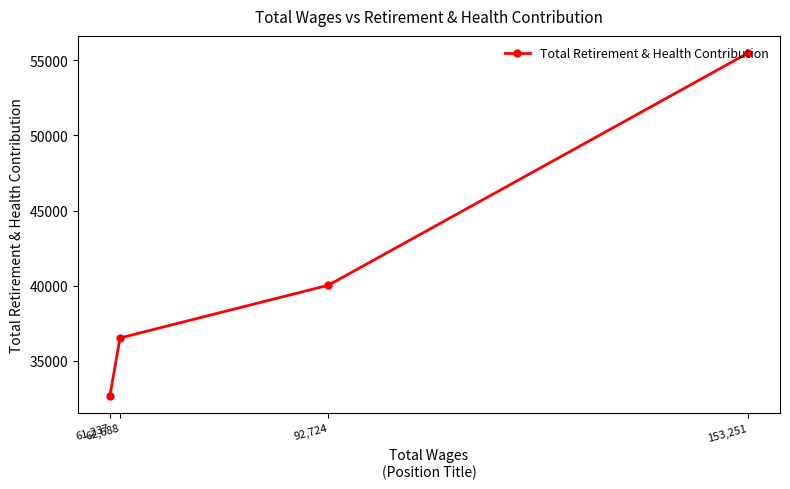

What value does the data have at 61,237, to the nearest 100?

32700